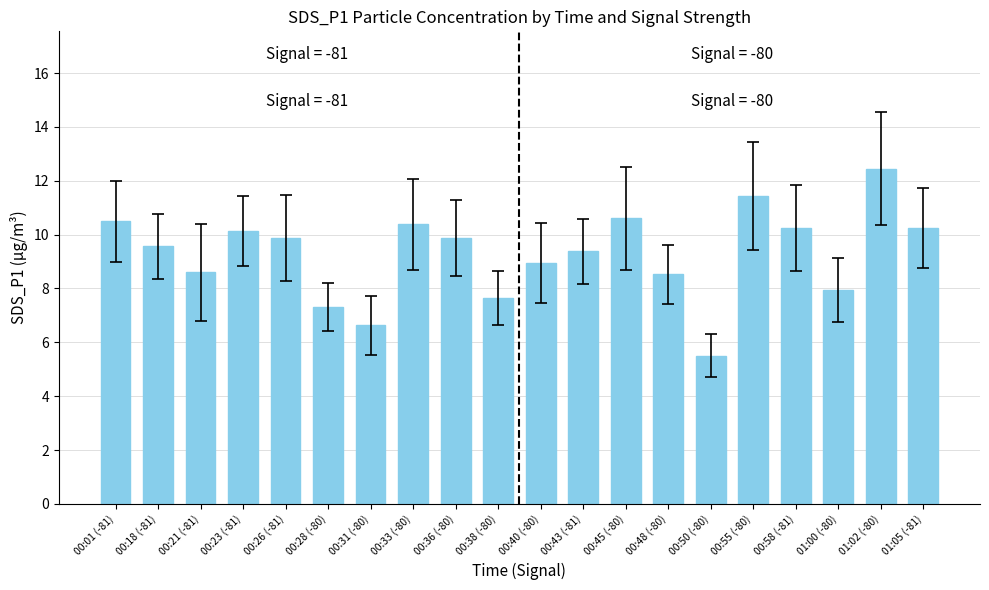

The value at 00:21 (-81) is 3.7. True or false?

False